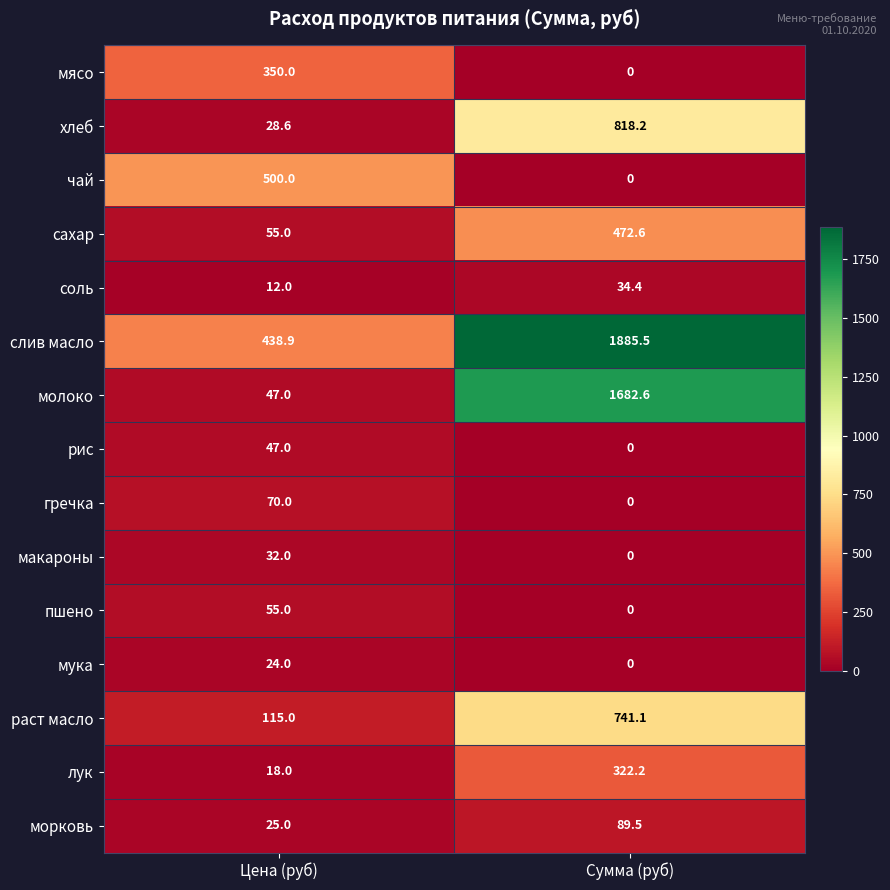

Reading right to left, extract all data points from this chart.

мясо: Сумма (руб)=0.0	Цена (руб)=350.0
хлеб: Сумма (руб)=818.2	Цена (руб)=28.6
чай: Сумма (руб)=0.0	Цена (руб)=500.0
сахар: Сумма (руб)=472.6	Цена (руб)=55.0
соль: Сумма (руб)=34.4	Цена (руб)=12.0
слив масло: Сумма (руб)=1885.5	Цена (руб)=438.9
молоко: Сумма (руб)=1682.6	Цена (руб)=47.0
рис: Сумма (руб)=0.0	Цена (руб)=47.0
гречка: Сумма (руб)=0.0	Цена (руб)=70.0
макароны: Сумма (руб)=0.0	Цена (руб)=32.0
пшено: Сумма (руб)=0.0	Цена (руб)=55.0
мука: Сумма (руб)=0.0	Цена (руб)=24.0
раст масло: Сумма (руб)=741.1	Цена (руб)=115.0
лук: Сумма (руб)=322.2	Цена (руб)=18.0
морковь: Сумма (руб)=89.5	Цена (руб)=25.0